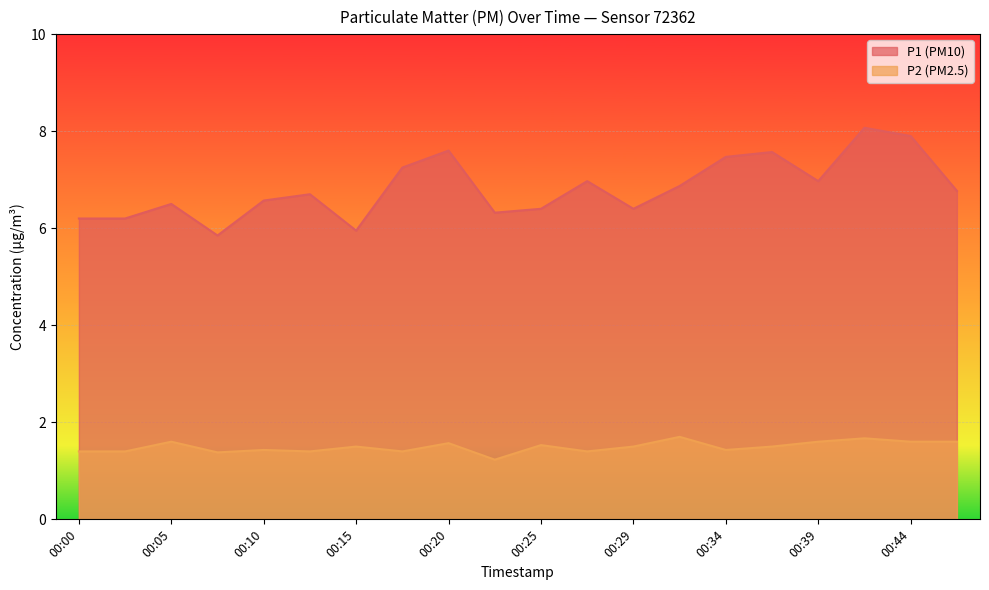

What is the sum of the P2 values at 00:22 and 00:44?

2.8